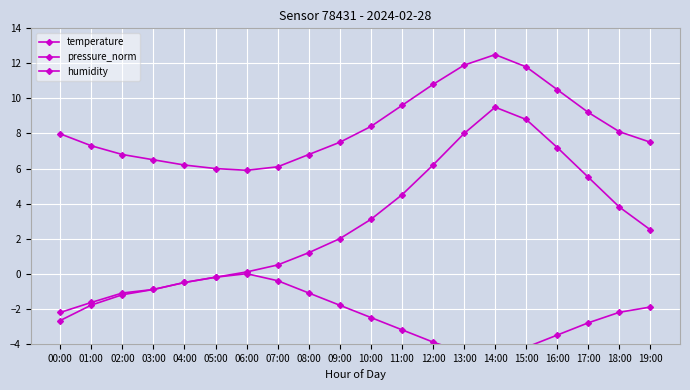

At which category is the sum across all series the highest?

14:00